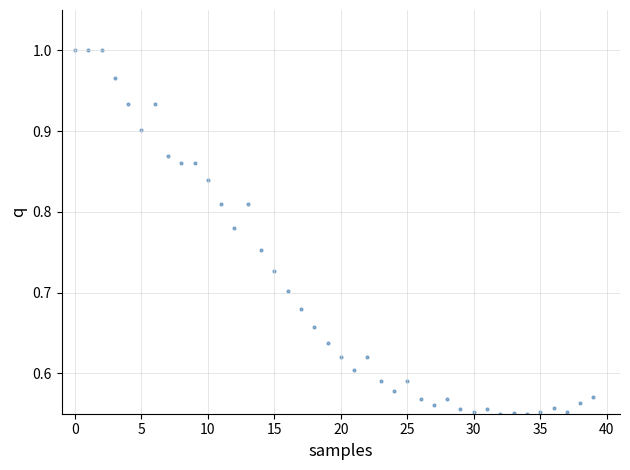

Count the number of points in this scatter plot.

40